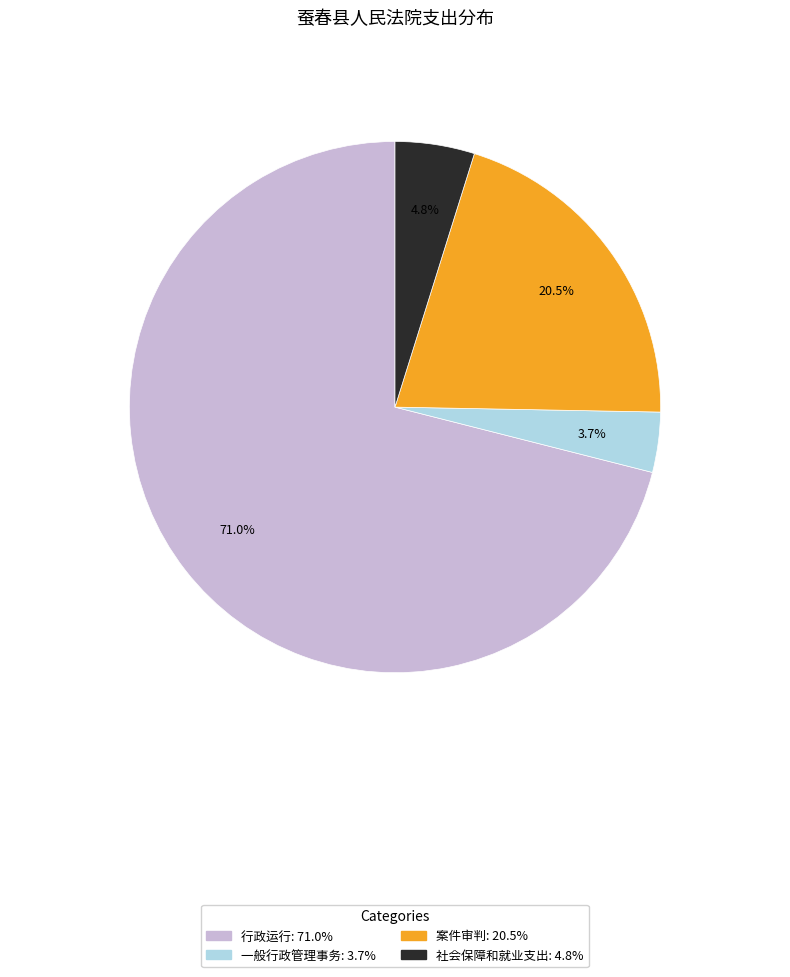

Between 一般行政管理事务 and 案件审判, which is larger?

案件审判